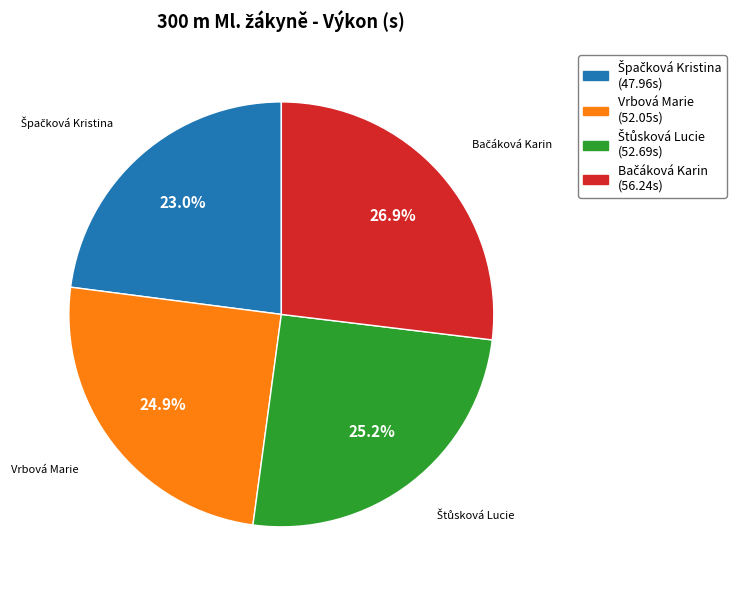

How much of the chart is everything except Vrbová Marie?

75.1%